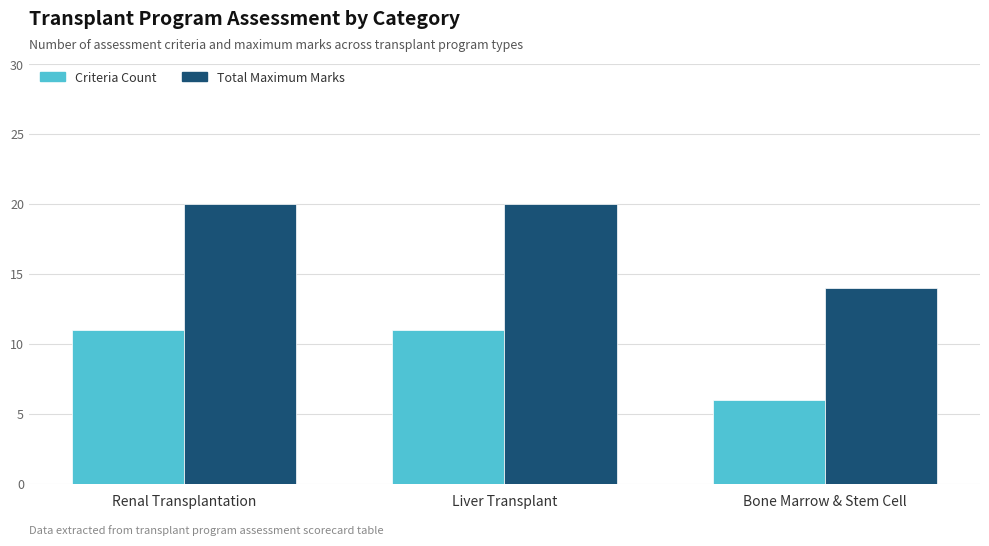

Count the Criteria Count values in the range 6 to 11.

3